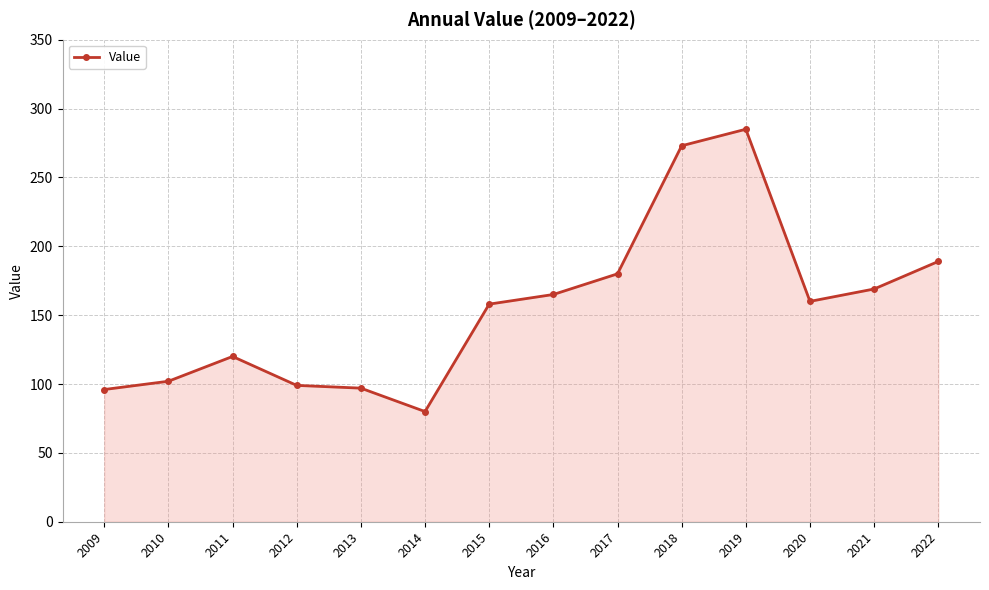

What is the average value?

155